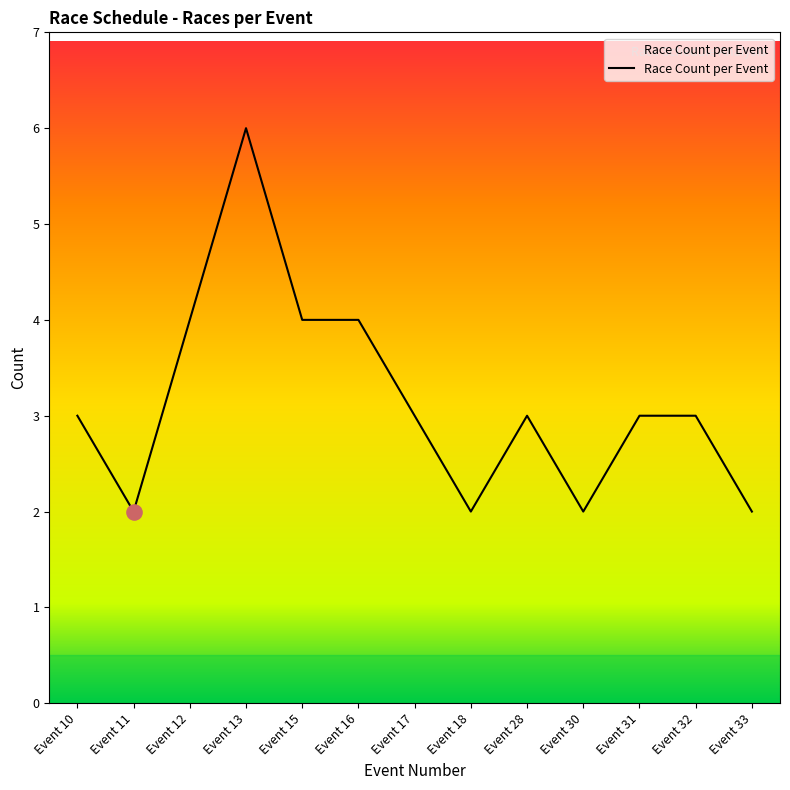

Between Event 10 and Event 16, which is larger?

Event 16